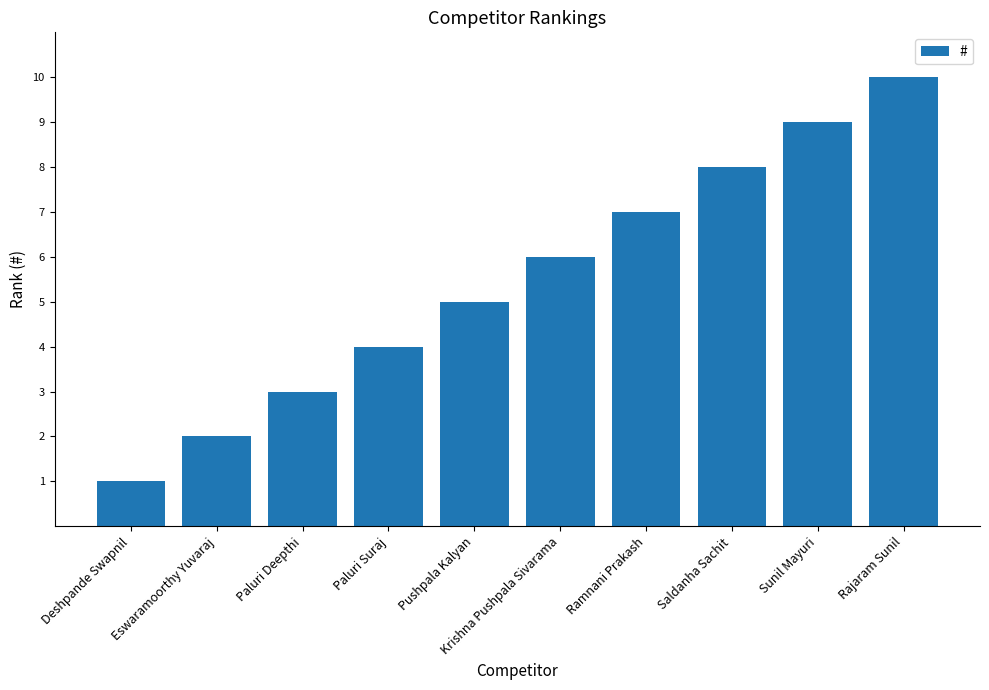

The value at Paluri Deepthi is 3. True or false?

True